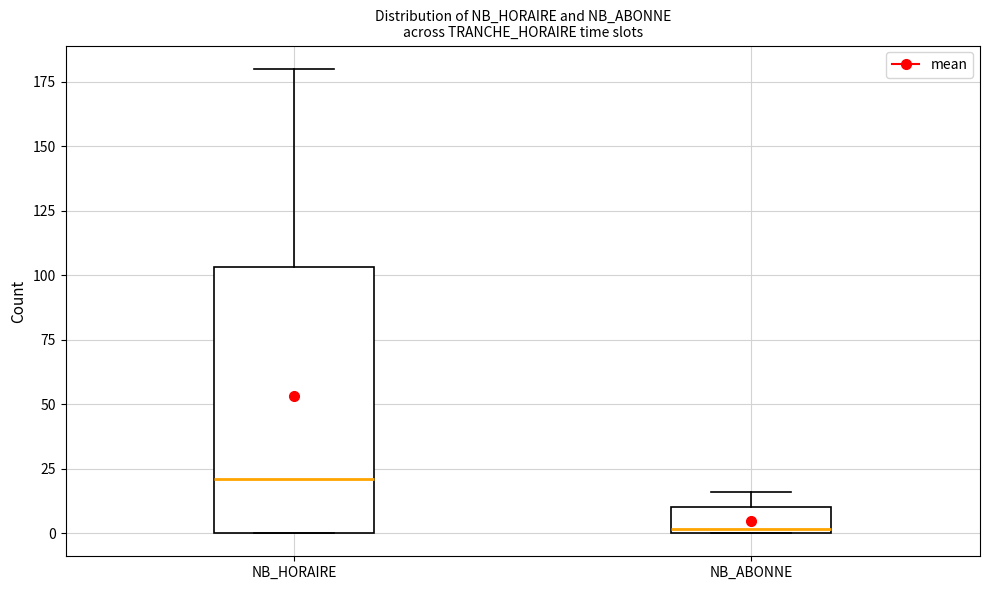

Comparing the boxes themselves (not the whiskers), which one is the tallest?

NB_HORAIRE